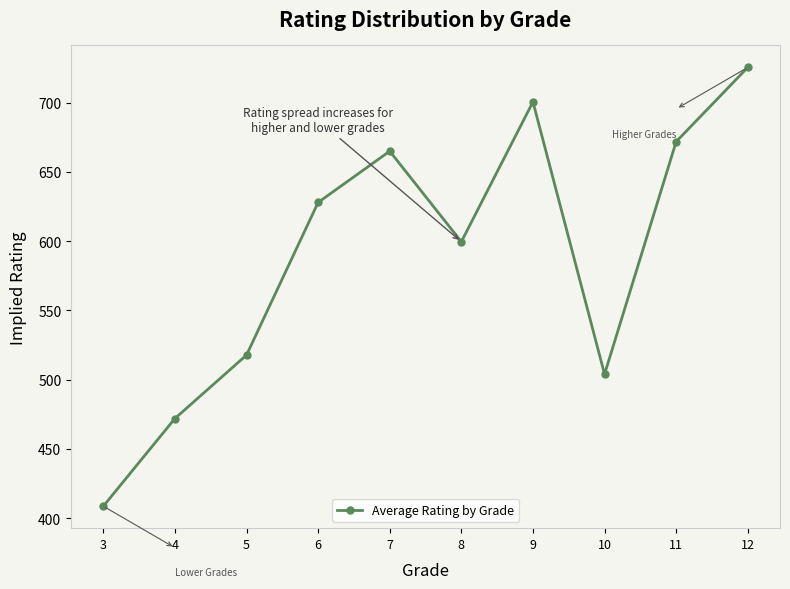

What is the change in value from 9 to 10?

-196.6